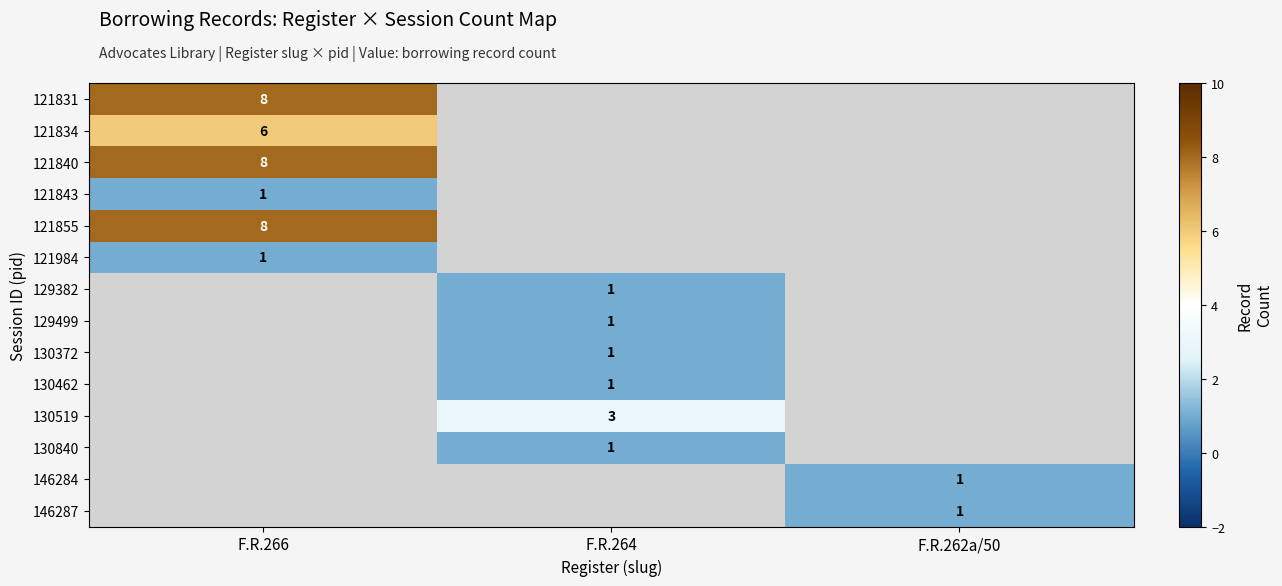

Is it true that 146284 equals 1 at F.R.262a/50?

True